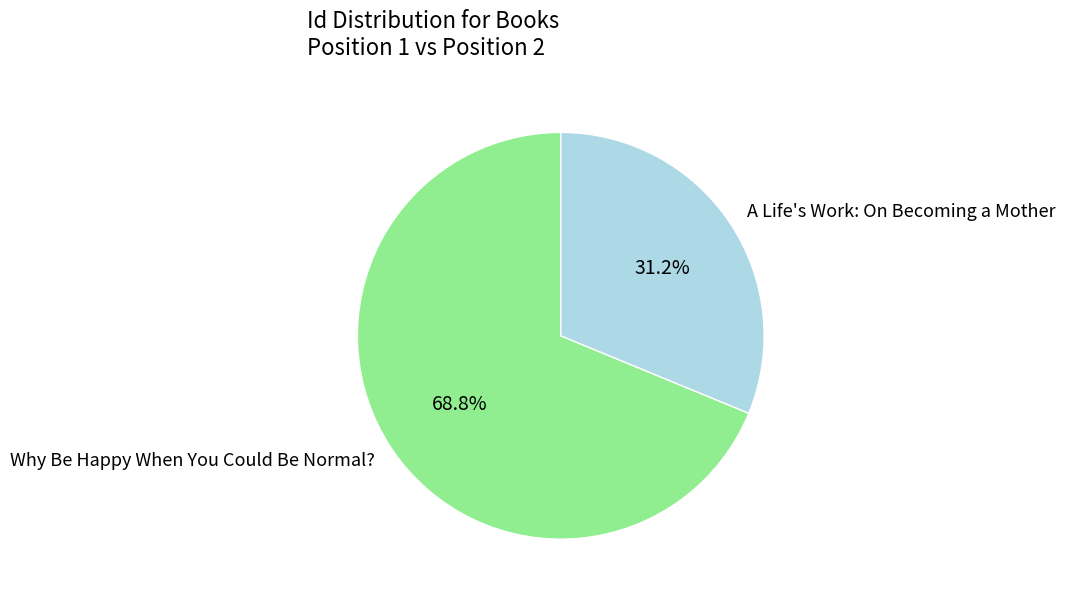

To the nearest percent, what portion does Why Be Happy When You Could Be Normal? represent?

69%